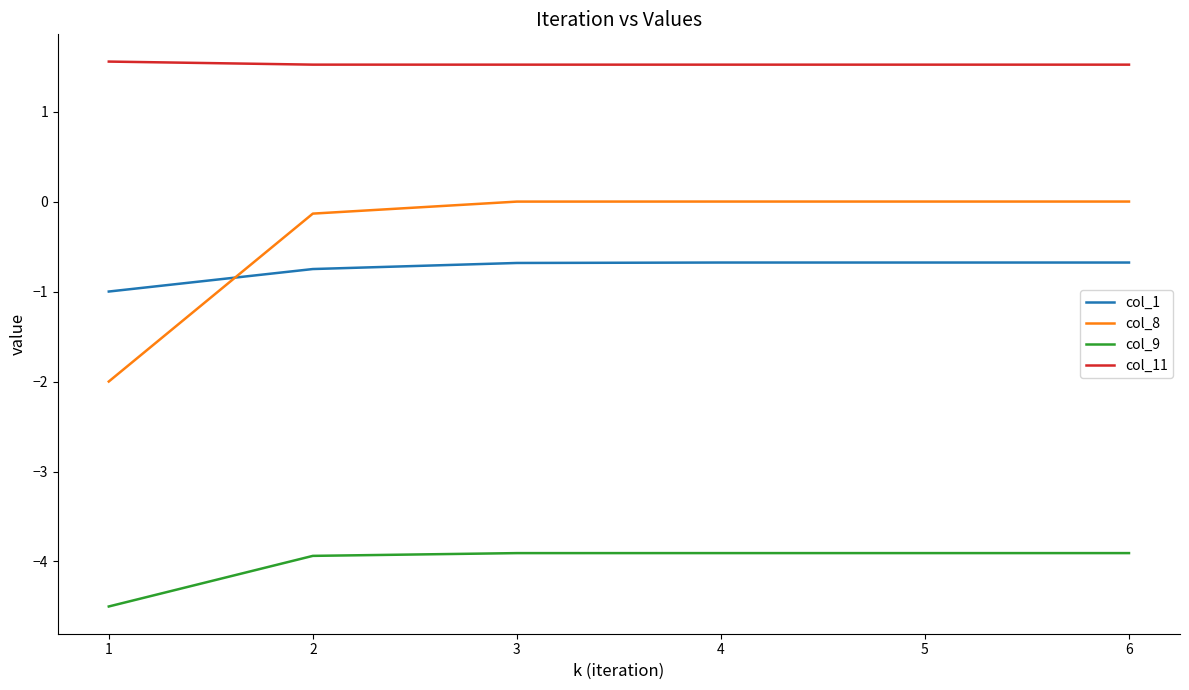

Is the value of col_1 at 5 greater than the value of col_11 at 3?

No